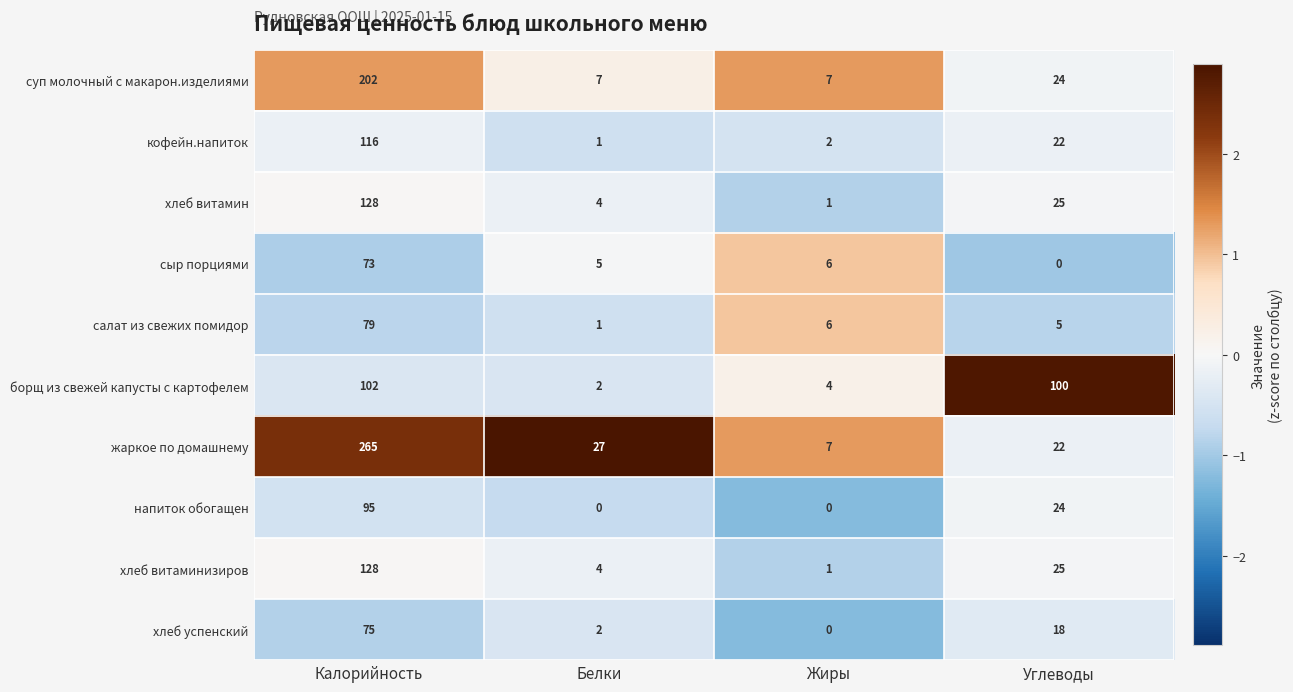

What is the average value of the хлеб витамин series?

40